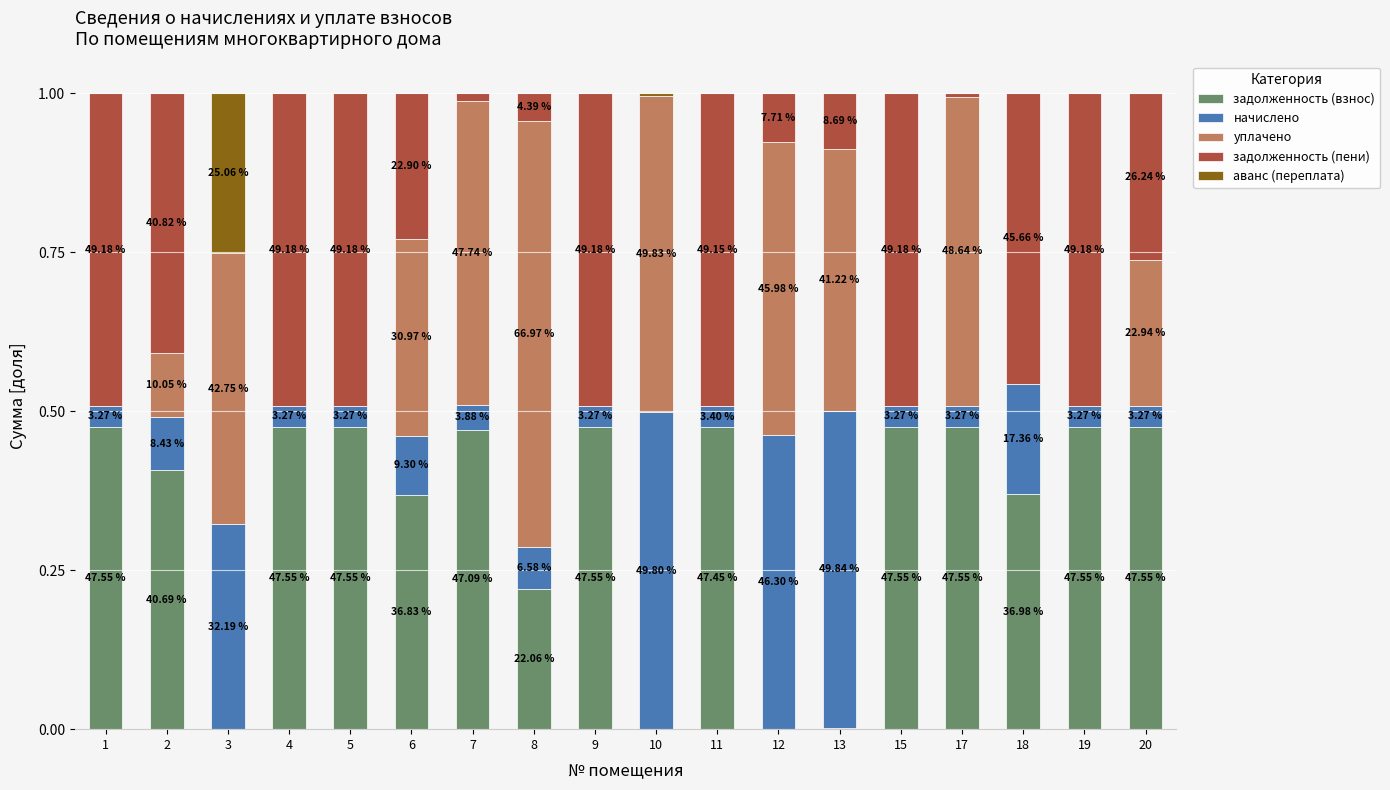

What are all the series names shown in the legend?

задолженность (взнос), начислено, уплачено, задолженность (пени), аванс (переплата)